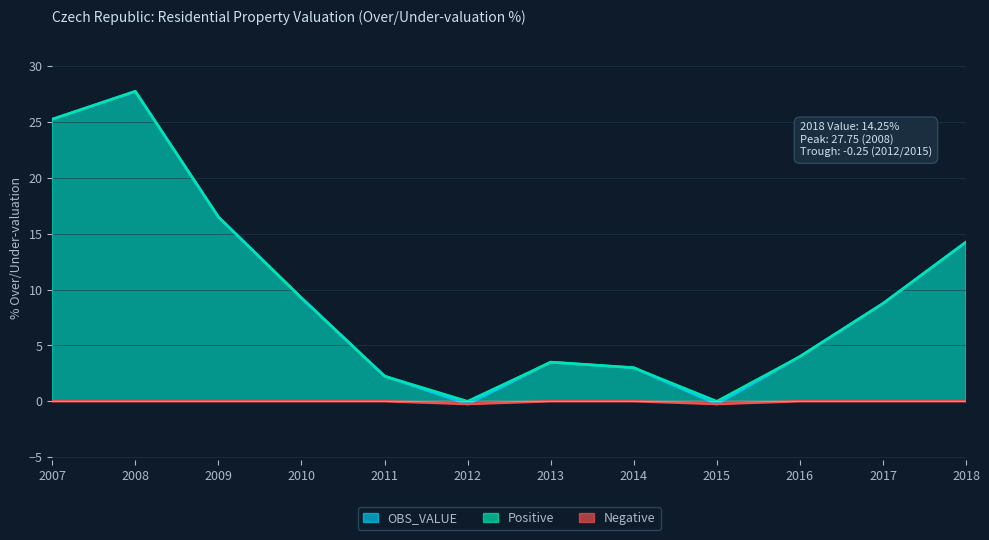

What is the difference between the highest and lowest values at 2011?

2.2